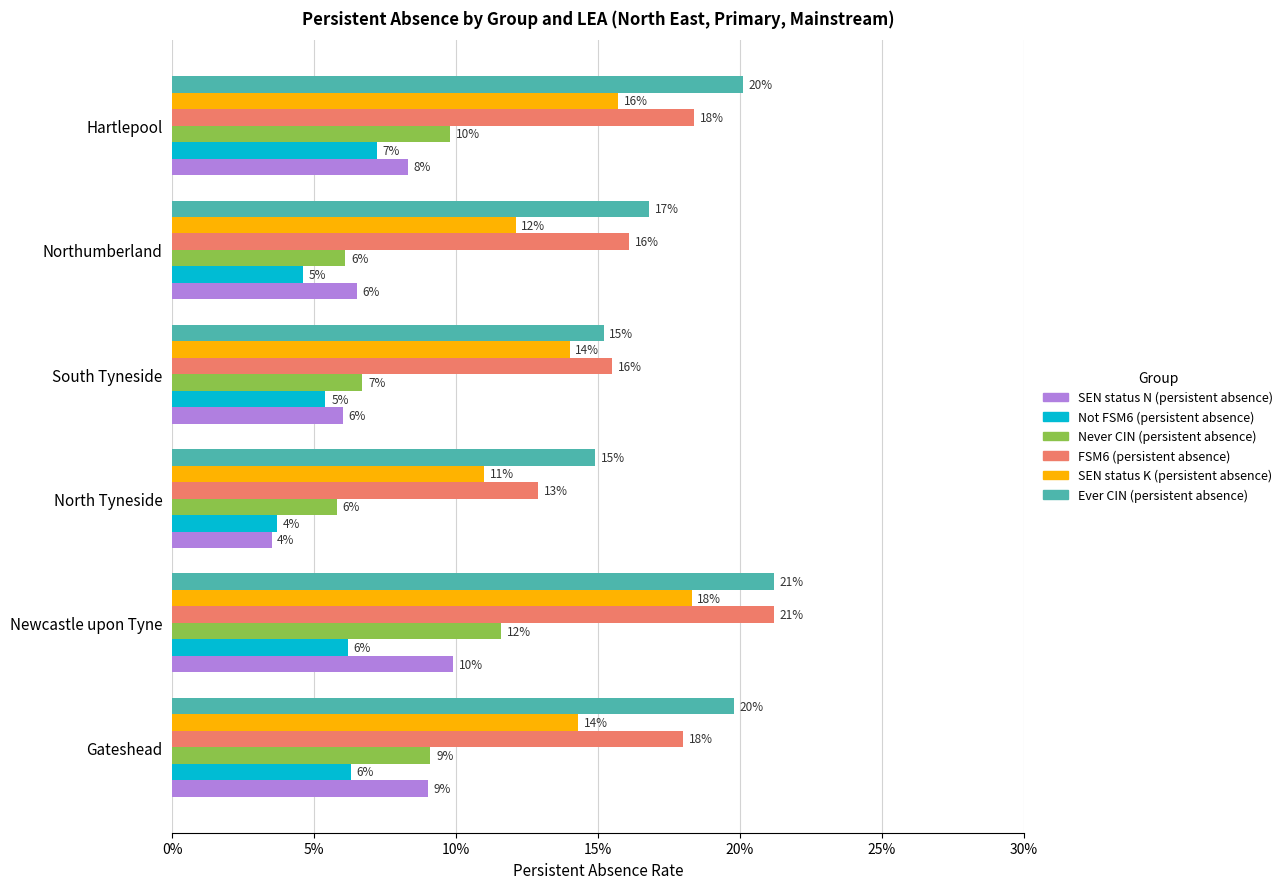

What are all the series names shown in the legend?

SEN status N (persistent absence), Not FSM6 (persistent absence), Never CIN (persistent absence), FSM6 (persistent absence), SEN status K (persistent absence), Ever CIN (persistent absence)